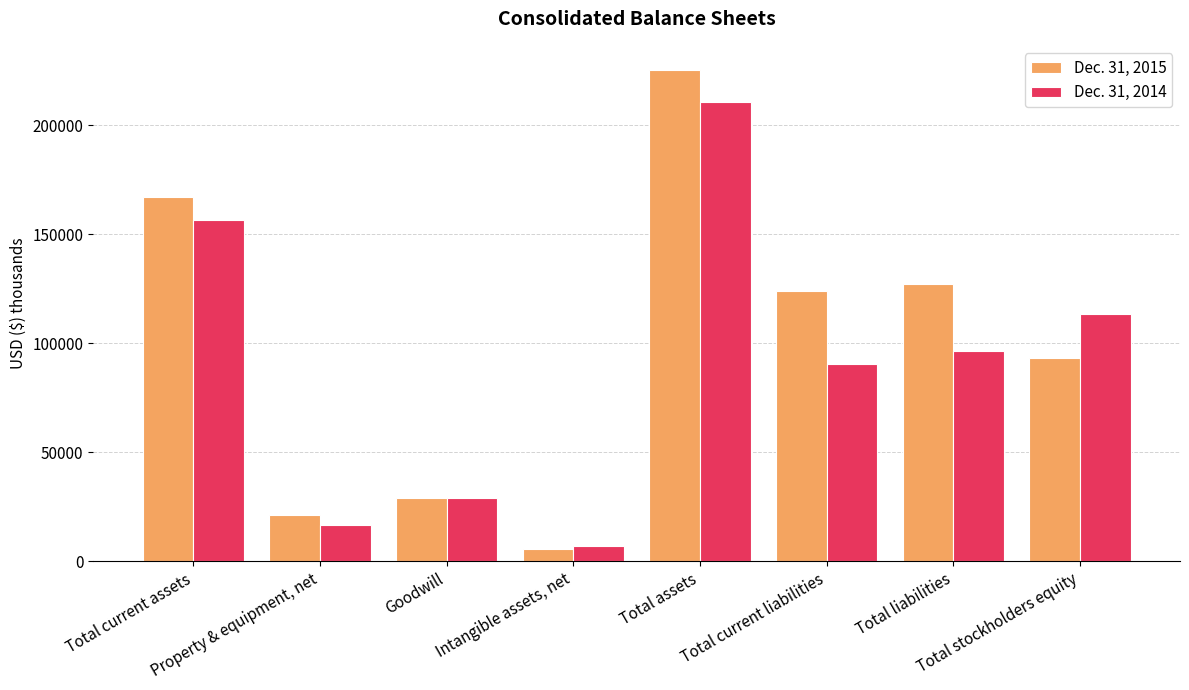

Between Total current liabilities and Total stockholders equity, which series saw the biggest shift?

Dec. 31, 2015